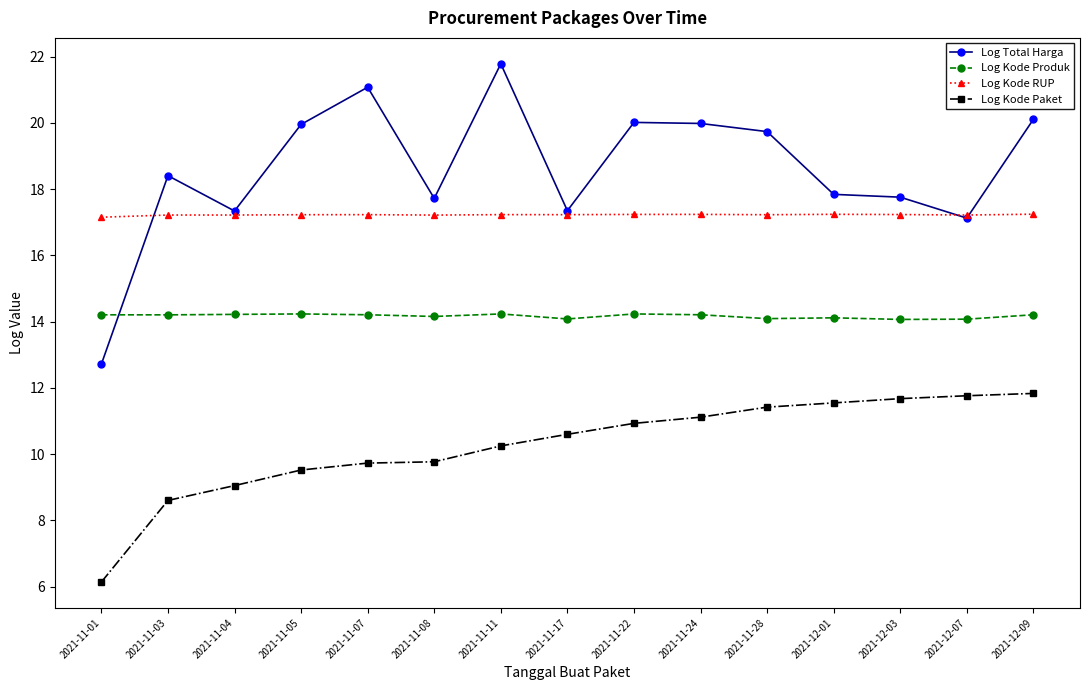

Which series has the widest spread of values?

Log Total Harga